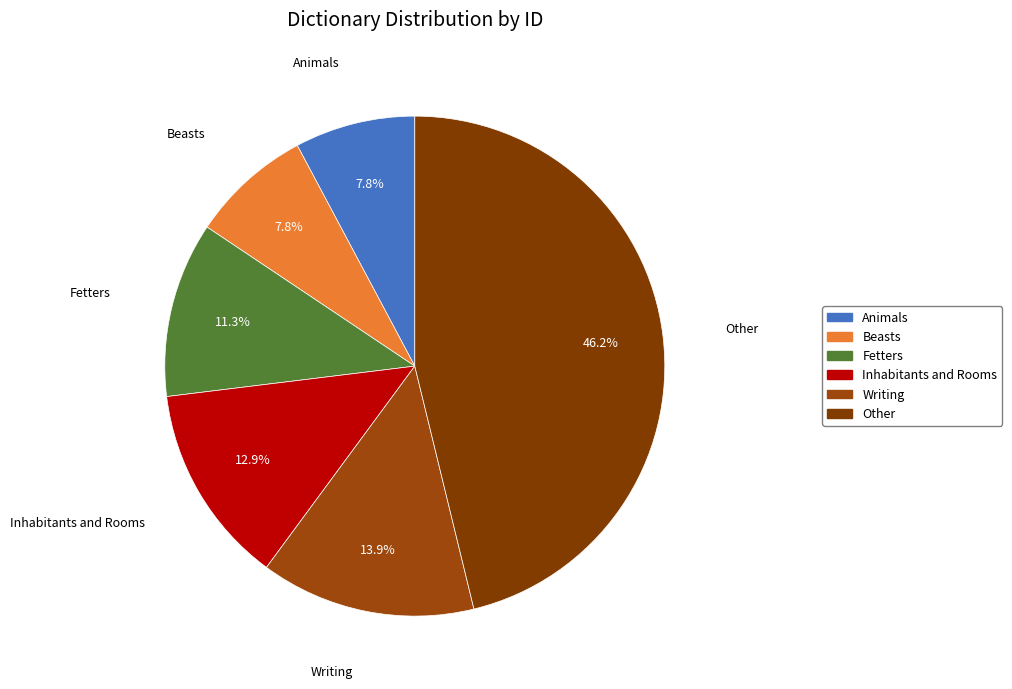

True or false: Fetters accounts for 20% of the total.

False